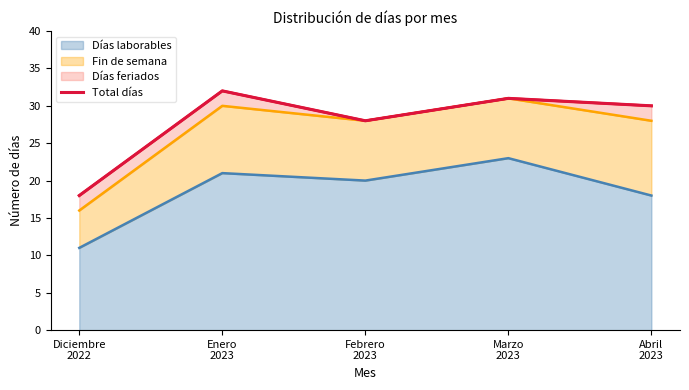

What is the label of the 3rd point from the left?

Febrero
2023